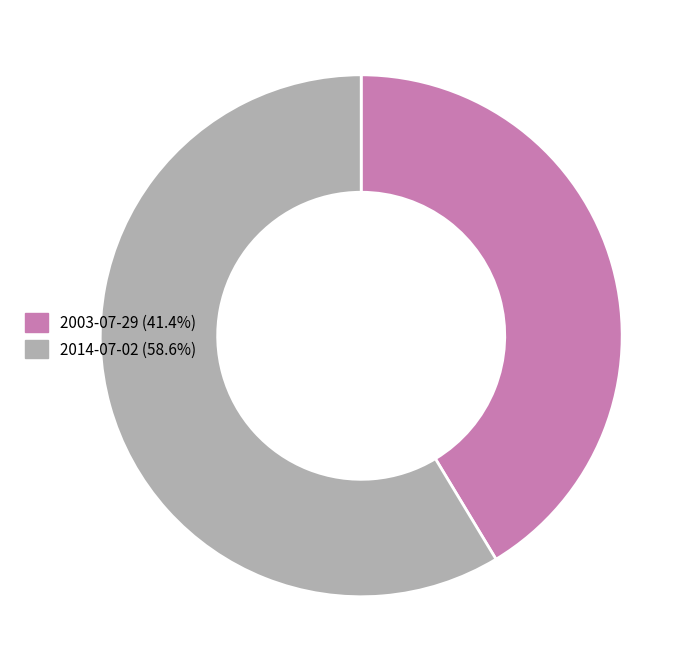

What is the ratio of the value at 2003-07-29 (41.4%) to the value at 2014-07-02 (58.6%)?

0.7